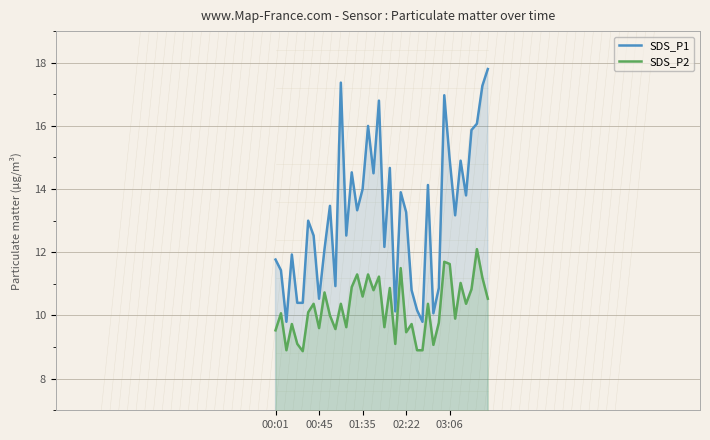

In SDS_P1, how many points are lower than both neighbors (excluding endpoints)?

12